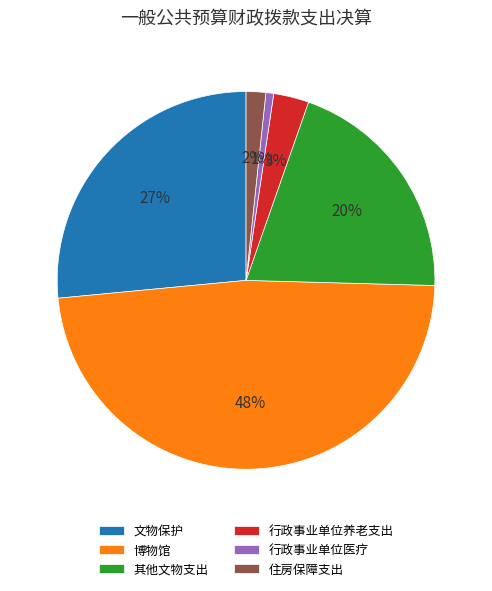

Do 行政事业单位养老支出 and 文物保护 together represent more than half of the pie?

No